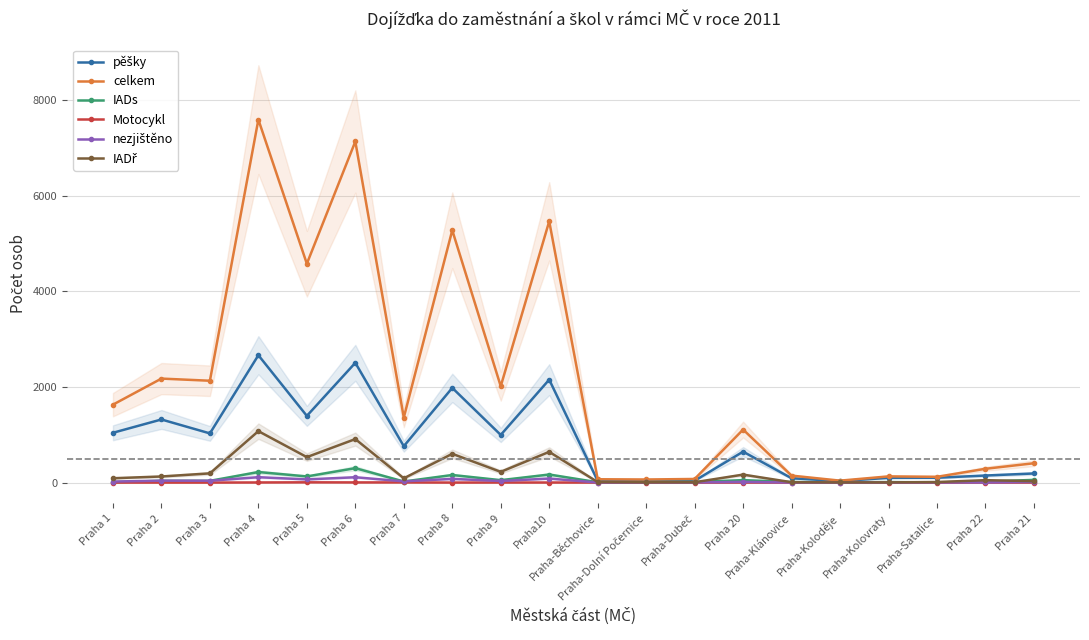

True or false: celkem has a value of 11573 at Praha 6.

False